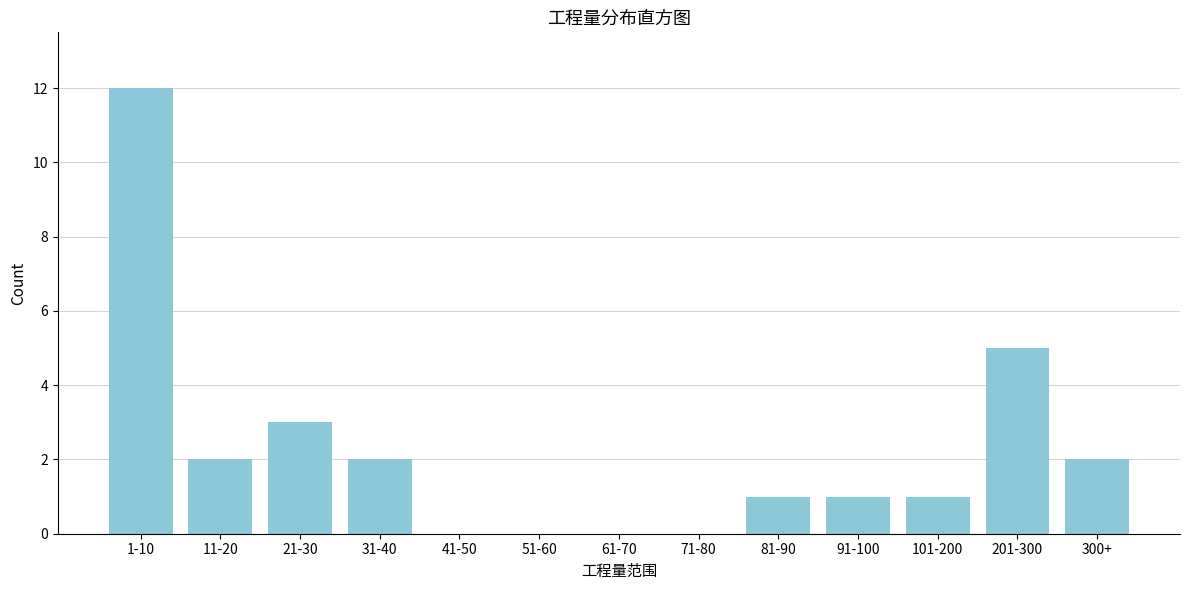

Reading left to right, transcribe all the data shown in this chart.

1-10=12	11-20=2	21-30=3	31-40=2	41-50=0	51-60=0	61-70=0	71-80=0	81-90=1	91-100=1	101-200=1	201-300=5	300+=2